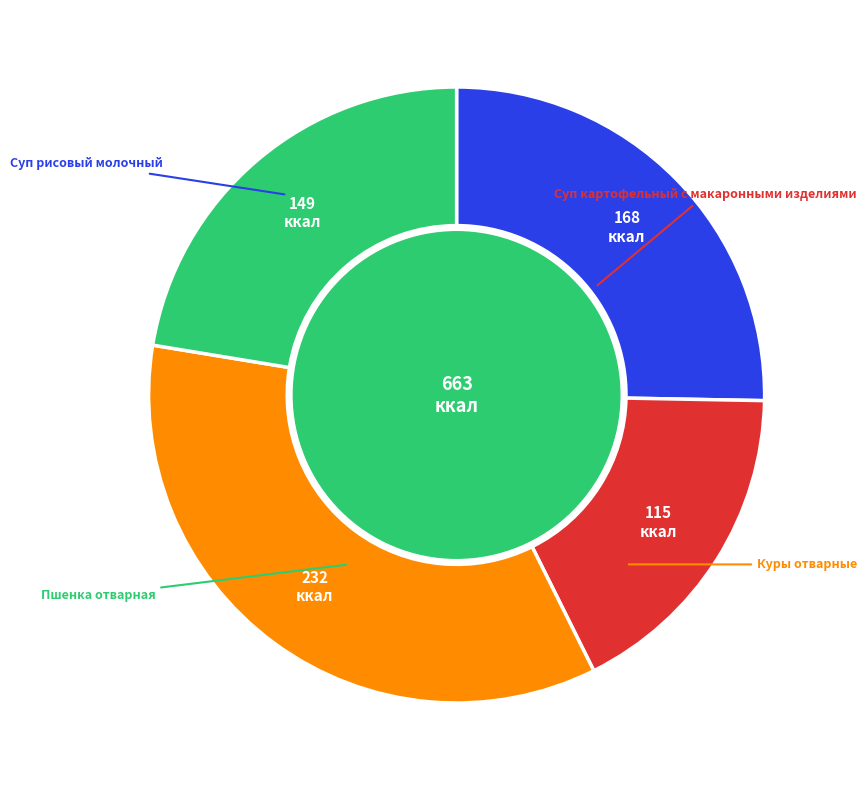

Is there a majority slice in this chart?

No